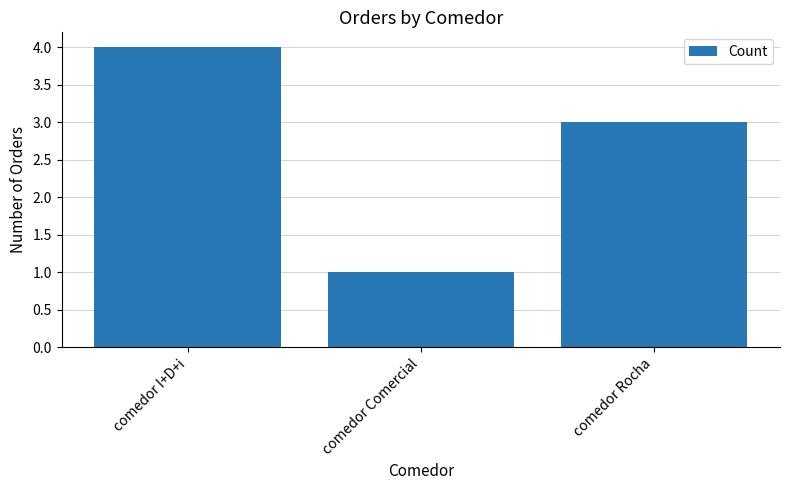

What position from the right is comedor I+D+i?

3